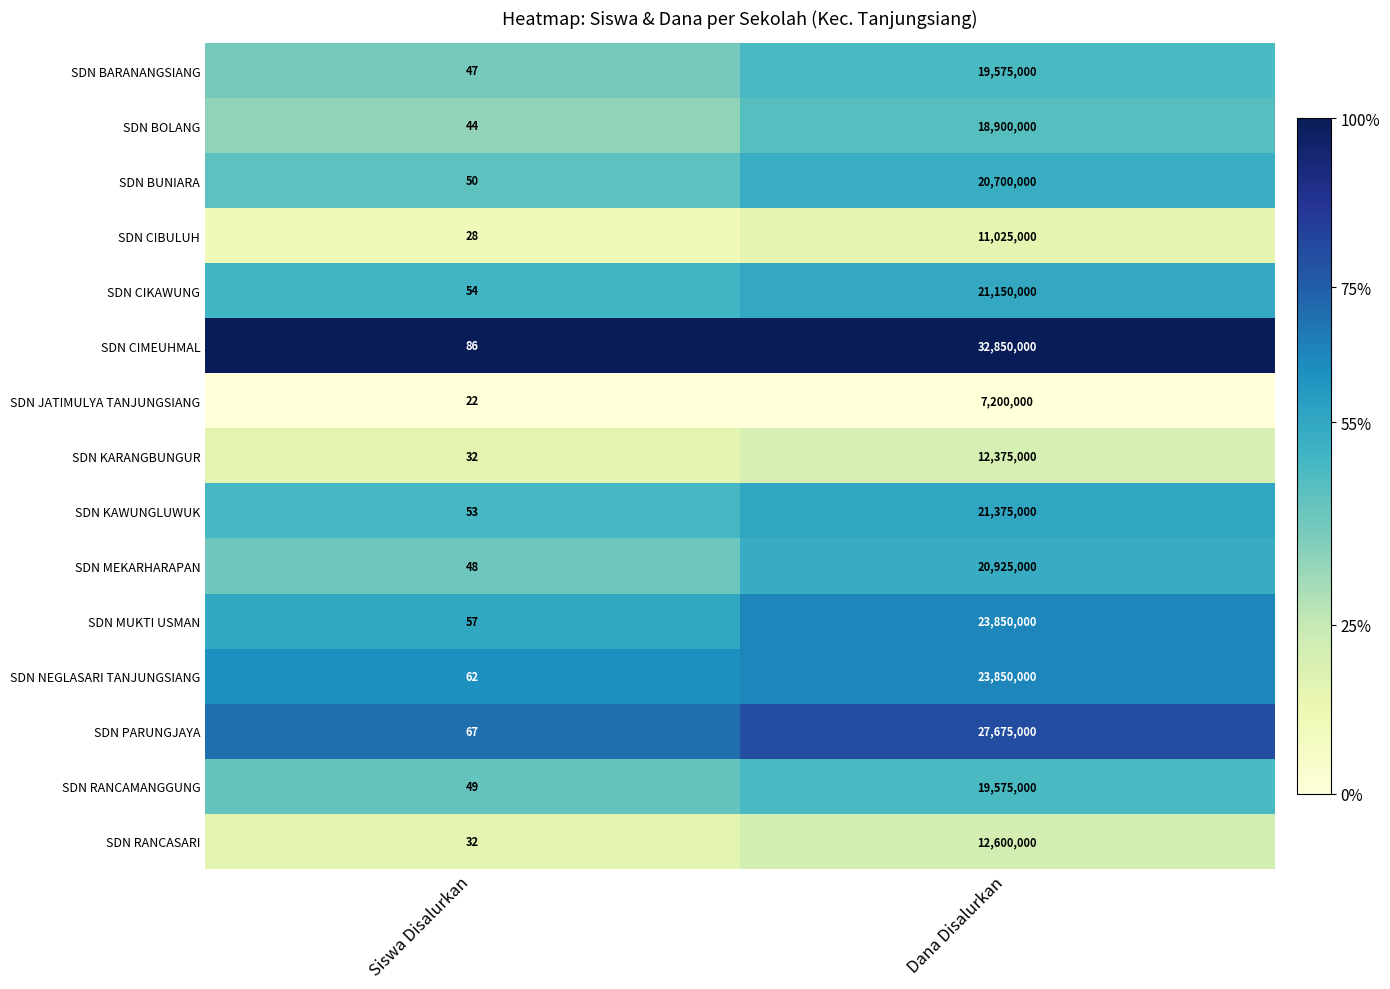

True or false: SDN MUKTI USMAN has a value of 57 at Siswa Disalurkan.

True